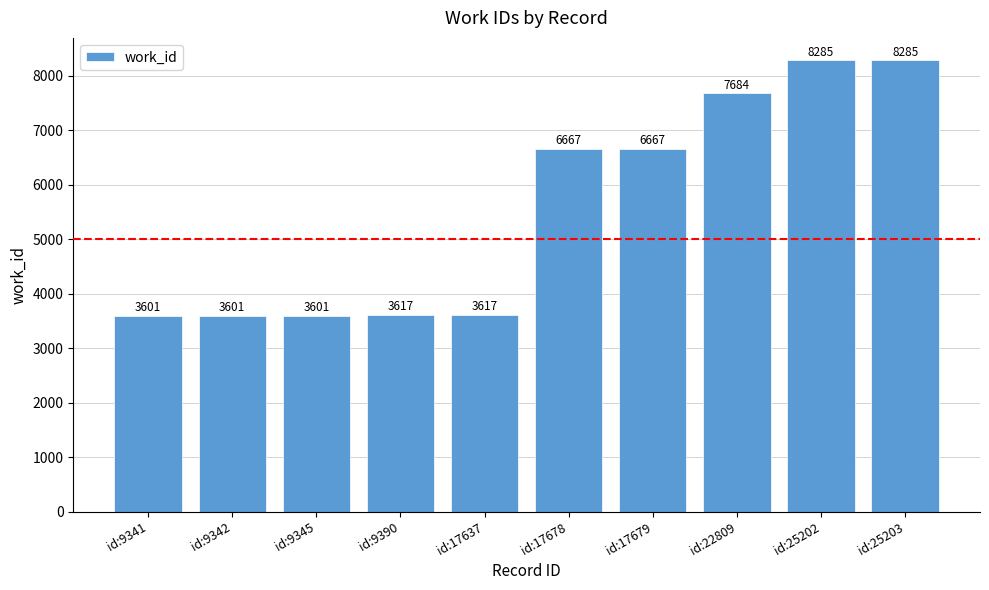

How many data points does each series have?

10